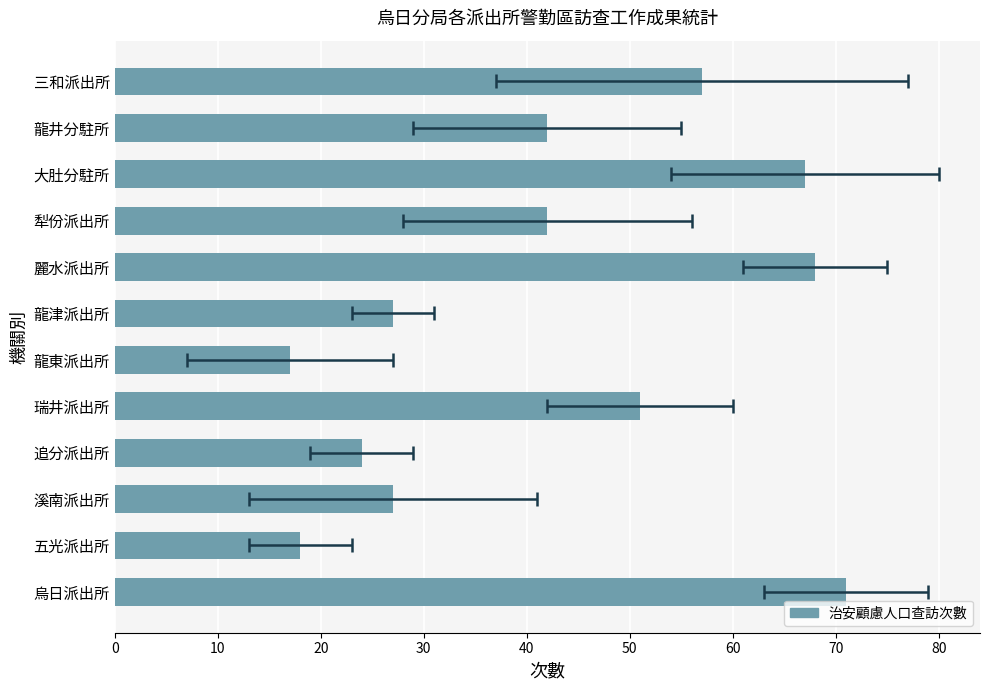

The value at 瑞井派出所 is 87. True or false?

False